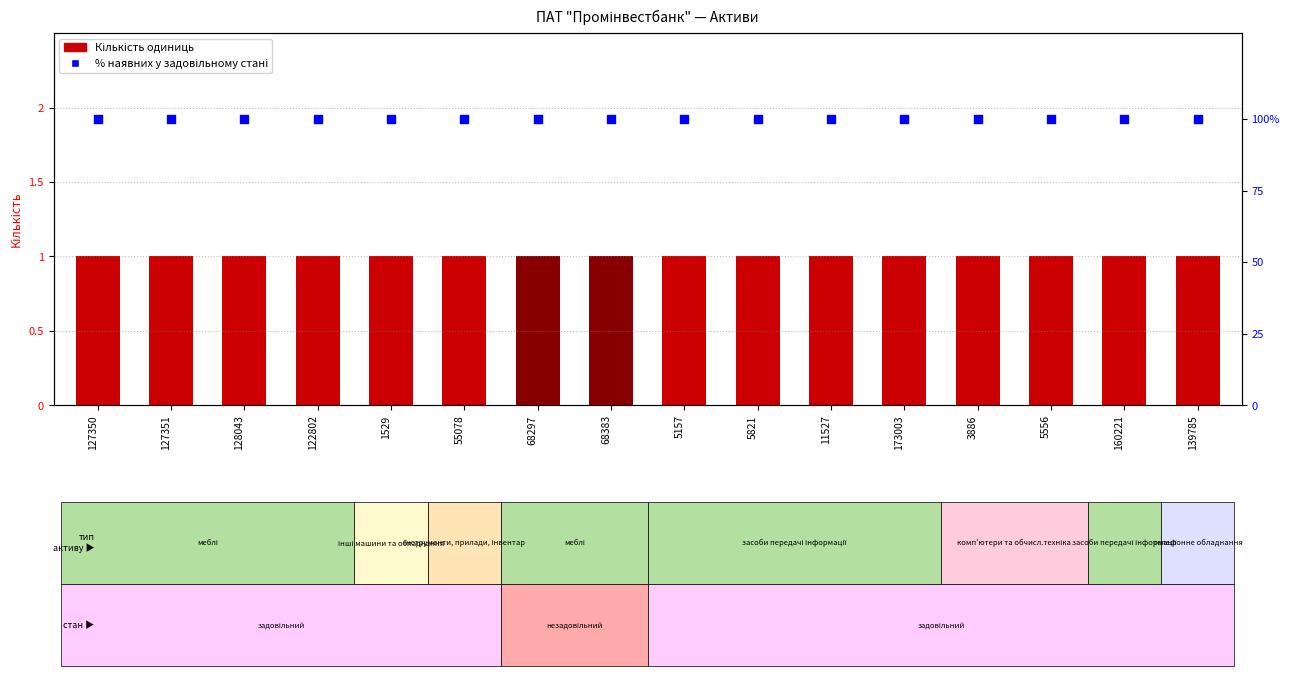

Which series reaches the minimum Y coordinate?

Кількість одиниць